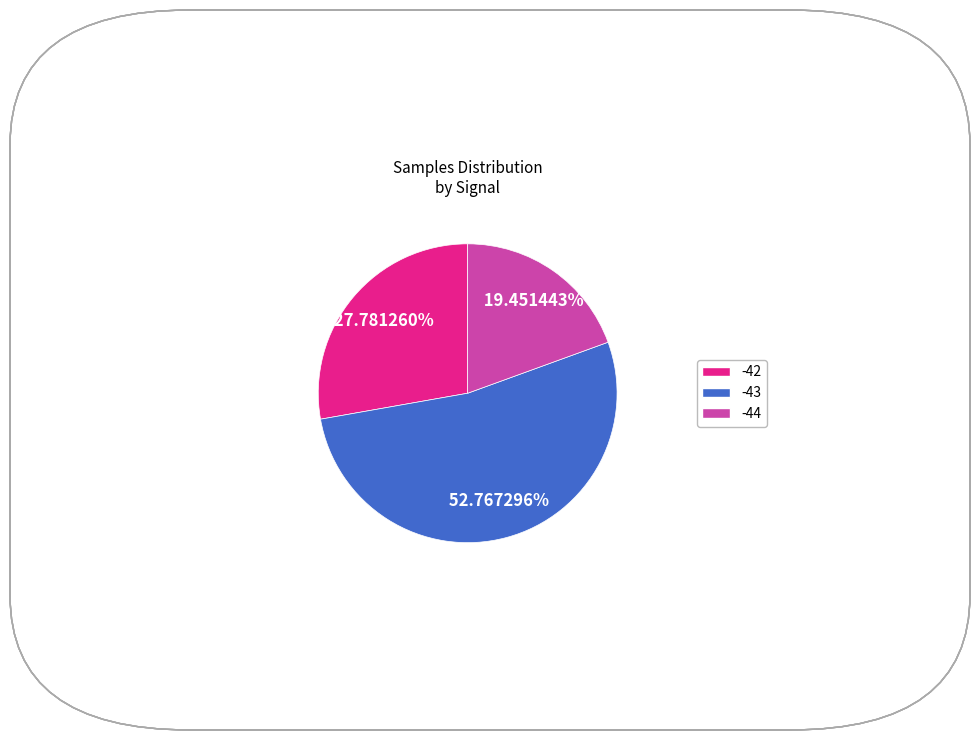

Does any single category account for the majority?

Yes